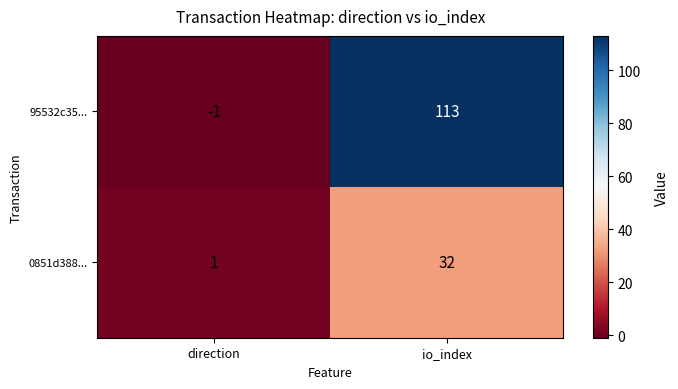

Reading left to right, extract all data points from this chart.

95532c35...: direction=-1	io_index=113
0851d388...: direction=1	io_index=32